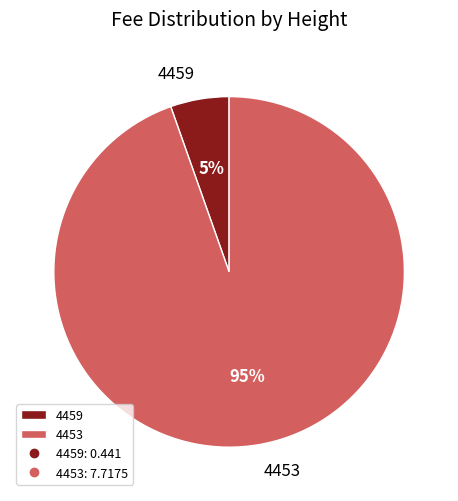

Count the number of slices in the pie.

2